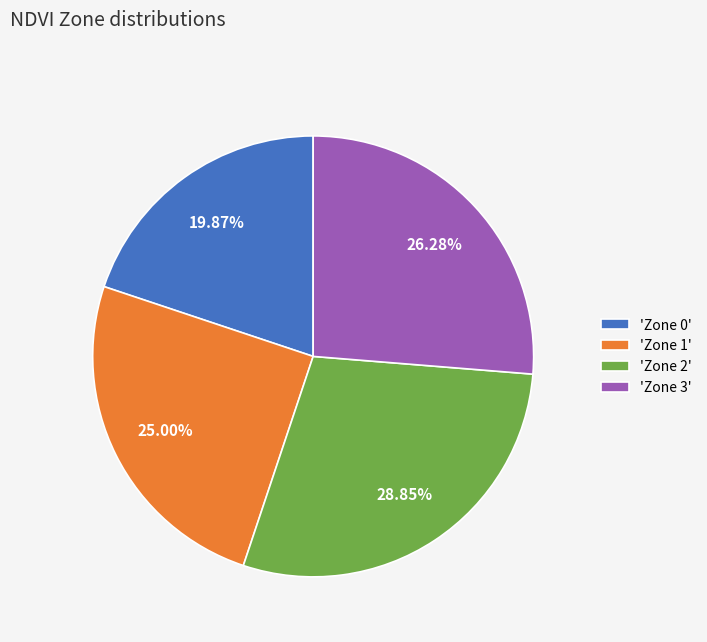

Combined, do 'Zone 1' and 'Zone 2' account for over 50%?

Yes